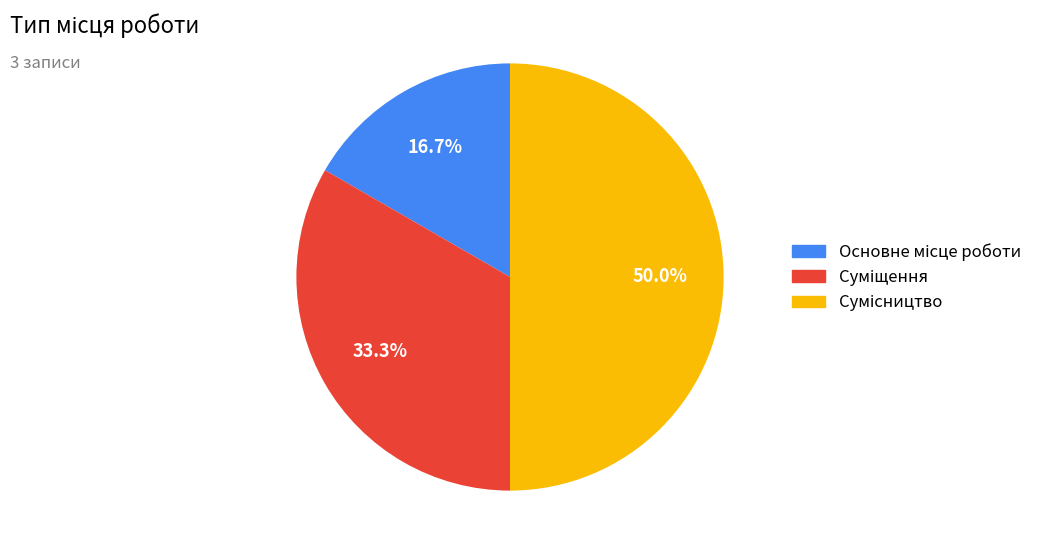

What percentage is NOT represented by Основне місце роботи?

83.3%